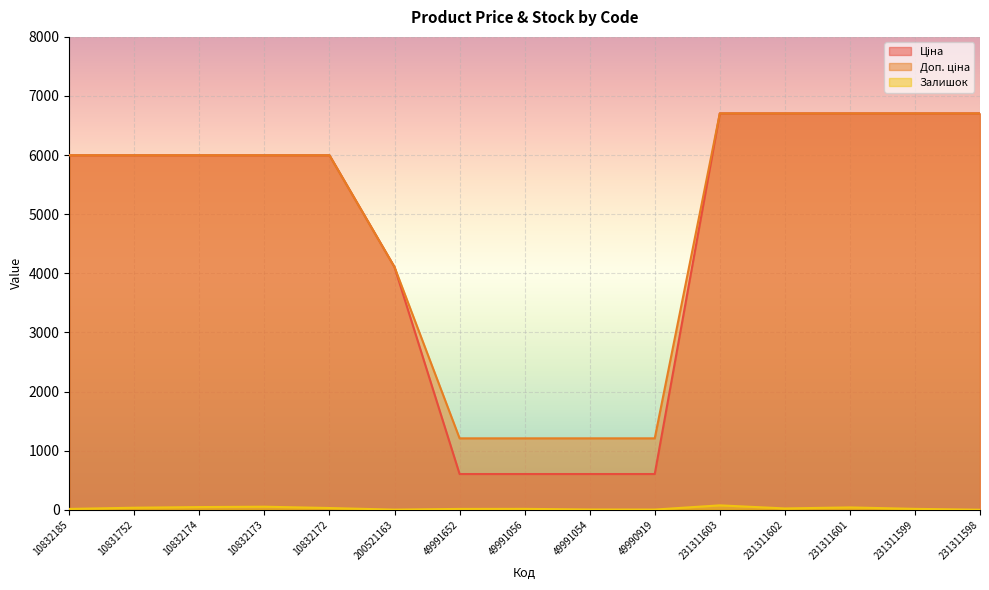

Where does the Ціна series first go above 5996?

10832185